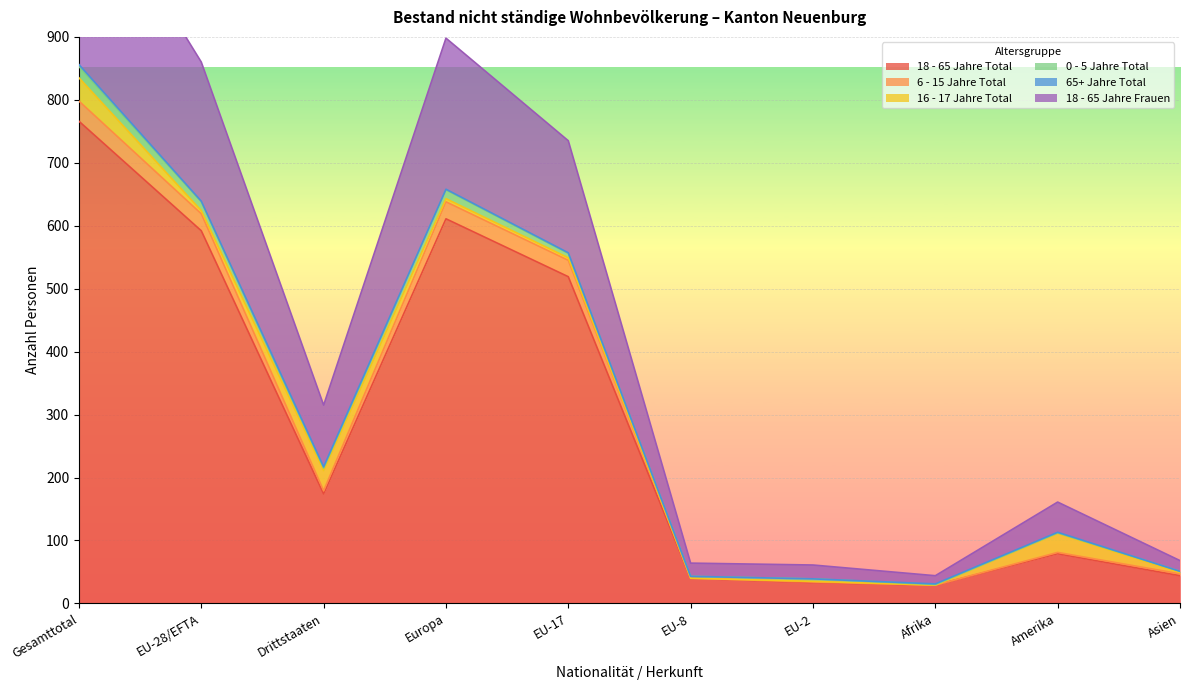

What is the label of the 1st point from the right?

Asien